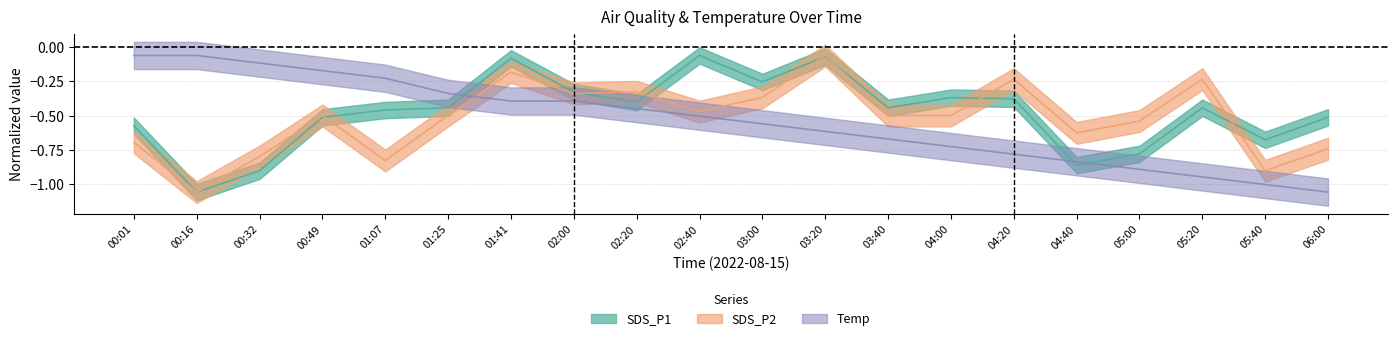

Which series changed the most between 01:07 and 05:20?

Temp